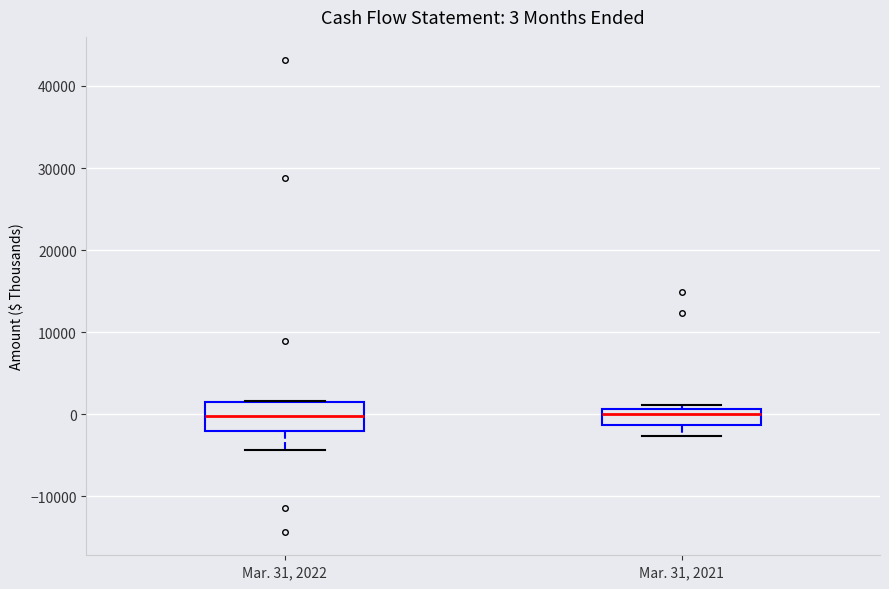

Which box is the tallest, from its lower edge to its upper edge?

Mar. 31, 2022